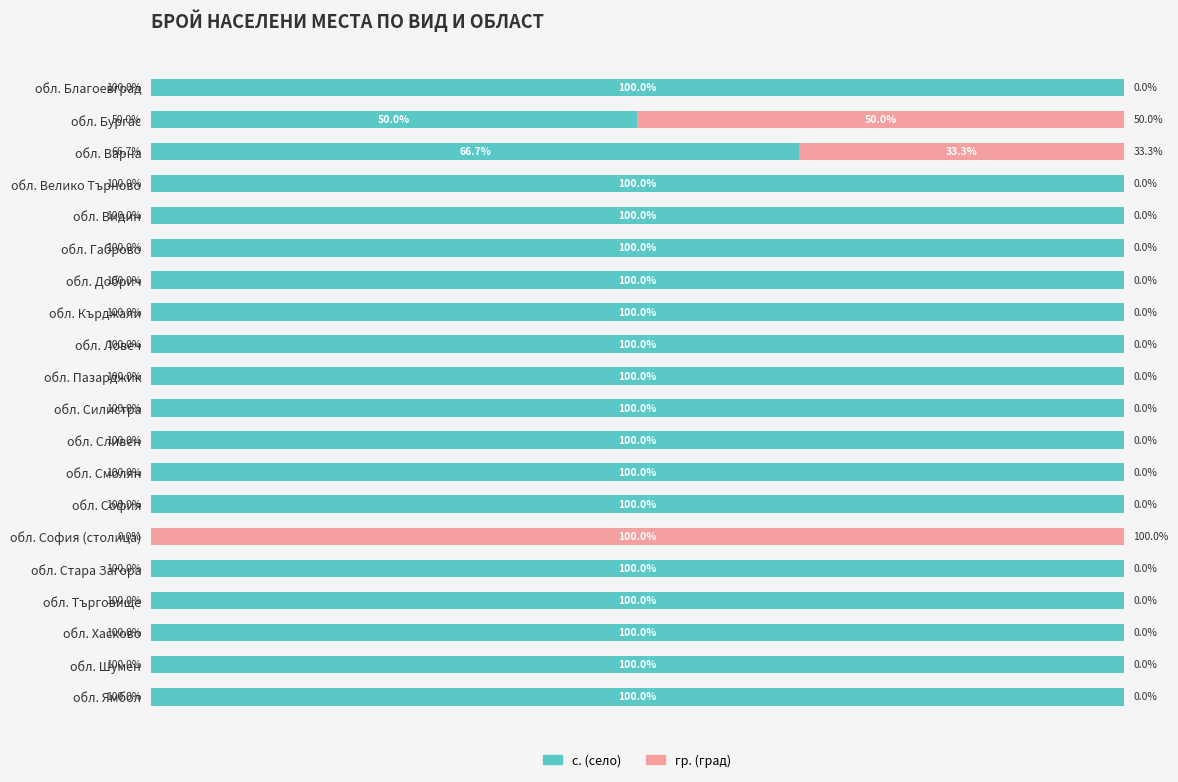

Where is с. (село) nearest to the value 50?

обл. Бургас